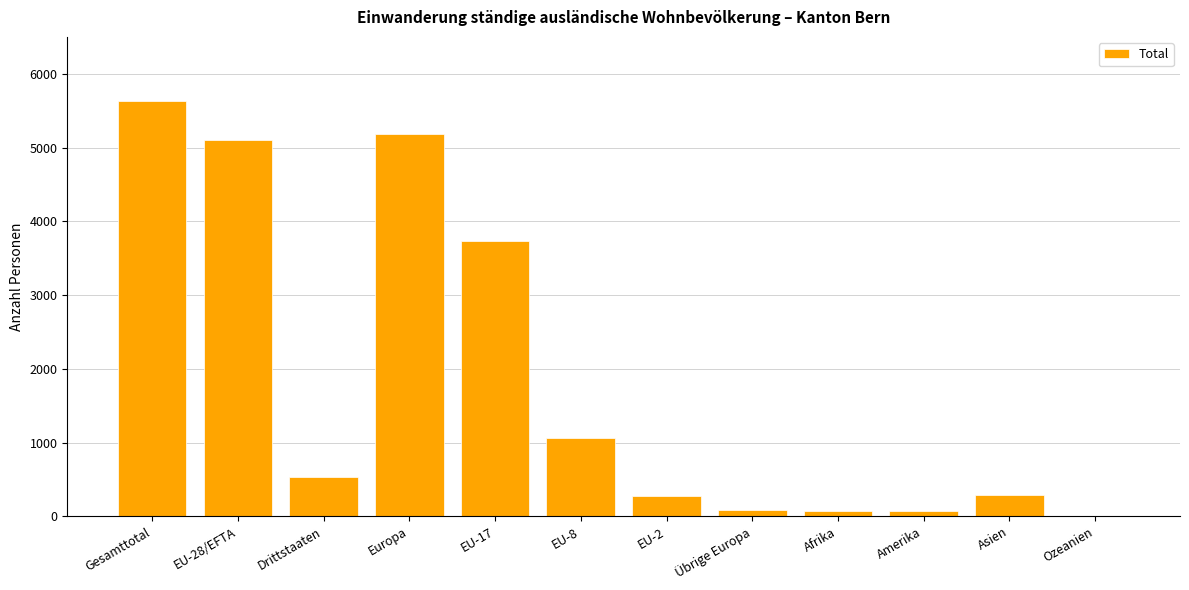

Which category has the highest value across all series?

Gesamttotal